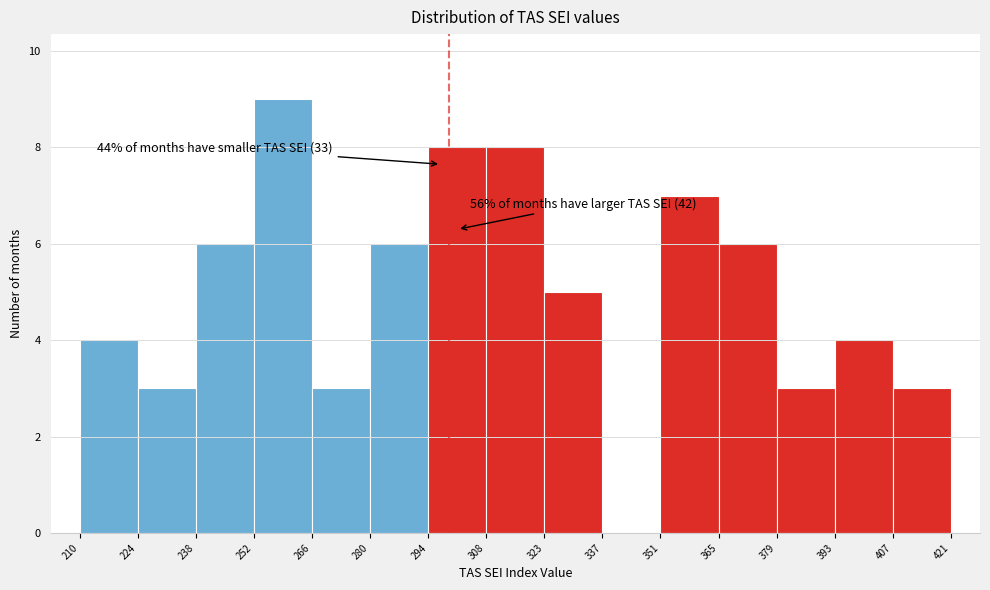

Which range on the x-axis has the tallest bar?

252 to 266